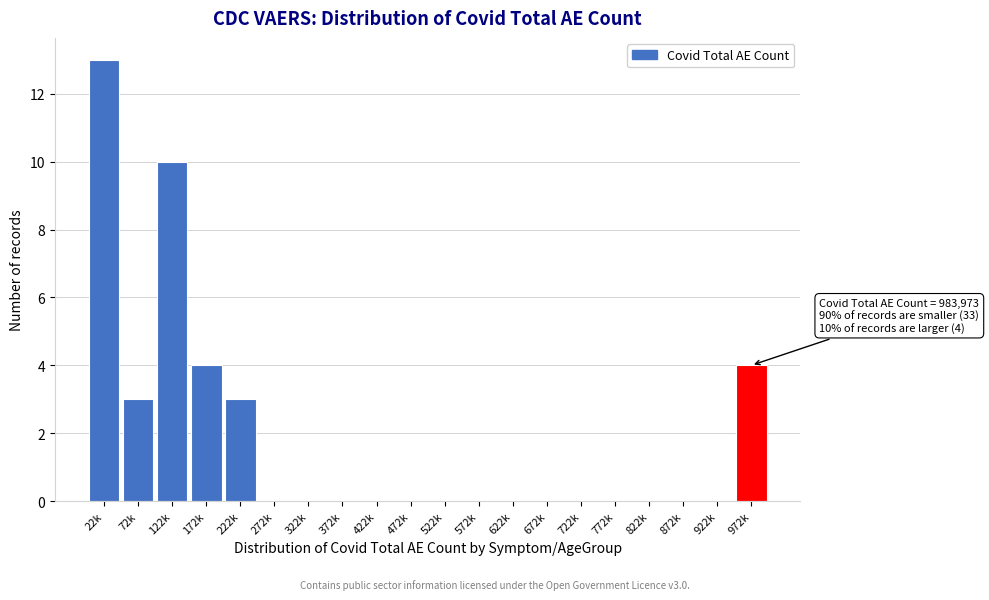

Reading left to right, what are all the values shown in this chart?

22k=13	72k=3	122k=10	172k=4	222k=3	272k=0	322k=0	372k=0	422k=0	472k=0	522k=0	572k=0	622k=0	672k=0	722k=0	772k=0	822k=0	872k=0	922k=0	972k=4